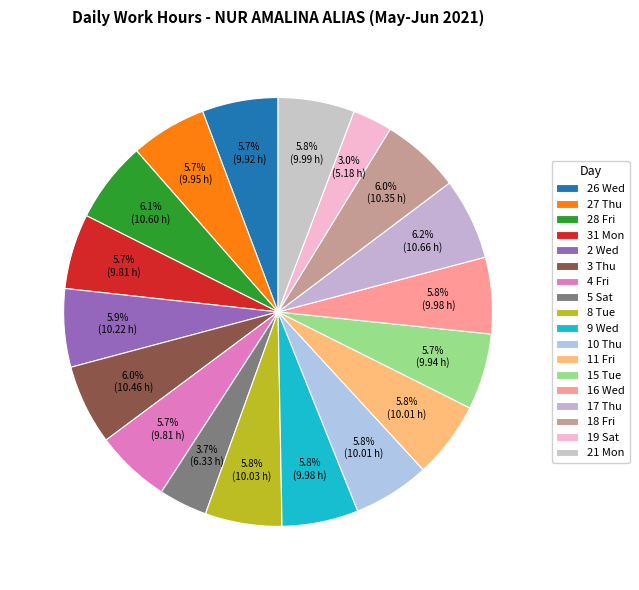

To the nearest percent, what is the difference between the largest and smallest slice percentages?

3%